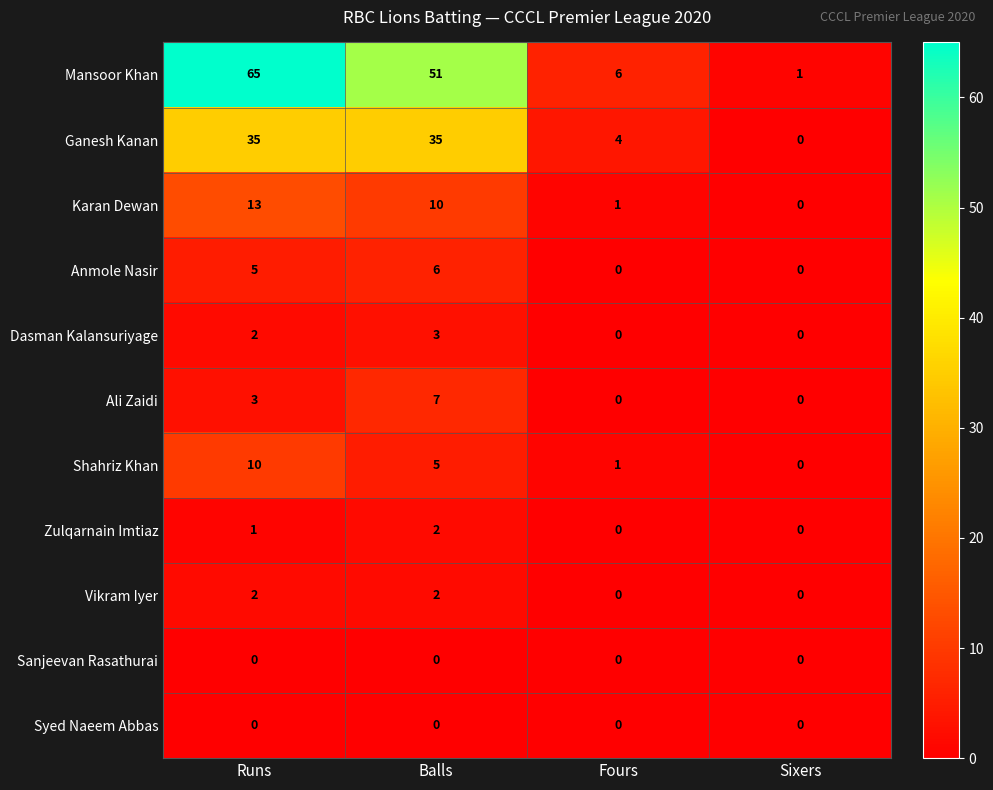

How many data points does each series have?

4